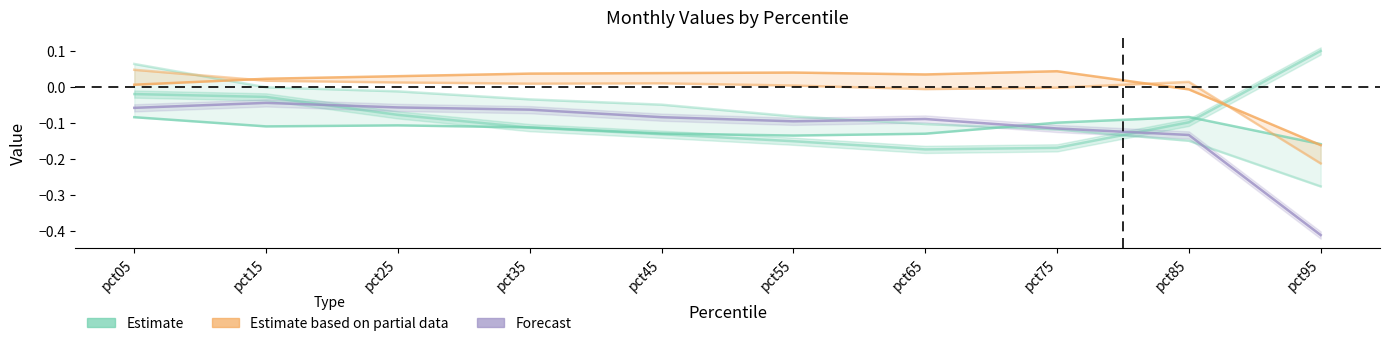

At pct45, list the series in order from largest to smallest.

Estimate based on partial data (Apr), Forecast (Jun), Estimate (Jan)